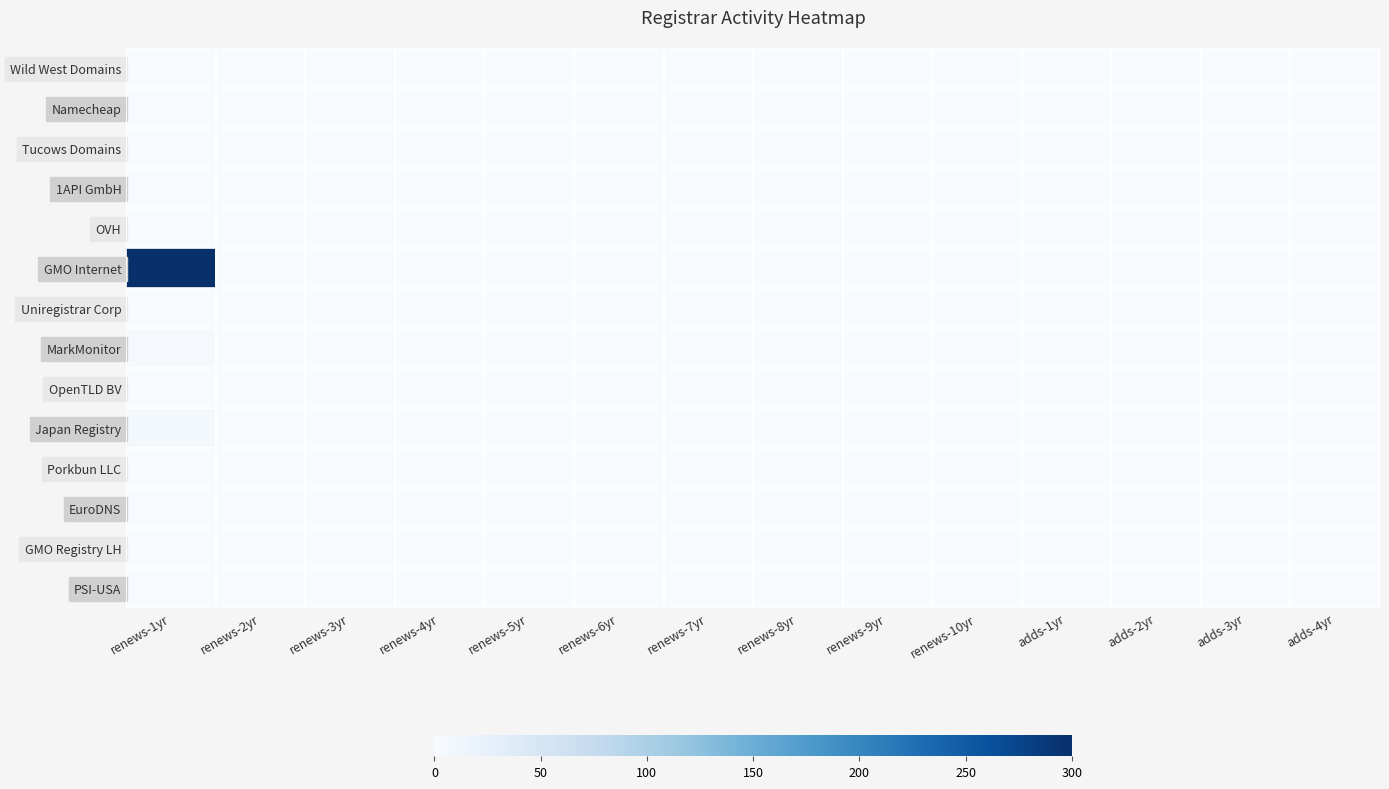

Reading left to right, transcribe all the data shown in this chart.

Wild West Domains: renews-1yr=0	renews-2yr=0	renews-3yr=0	renews-4yr=0	renews-5yr=0	renews-6yr=0	renews-7yr=0	renews-8yr=0	renews-9yr=0	renews-10yr=0	adds-1yr=0	adds-2yr=0	adds-3yr=0	adds-4yr=0
Namecheap: renews-1yr=0	renews-2yr=0	renews-3yr=0	renews-4yr=0	renews-5yr=0	renews-6yr=0	renews-7yr=0	renews-8yr=0	renews-9yr=0	renews-10yr=0	adds-1yr=0	adds-2yr=0	adds-3yr=0	adds-4yr=0
Tucows Domains: renews-1yr=1	renews-2yr=0	renews-3yr=0	renews-4yr=0	renews-5yr=0	renews-6yr=0	renews-7yr=0	renews-8yr=0	renews-9yr=0	renews-10yr=0	adds-1yr=0	adds-2yr=0	adds-3yr=0	adds-4yr=0
1API GmbH: renews-1yr=1	renews-2yr=0	renews-3yr=0	renews-4yr=0	renews-5yr=0	renews-6yr=0	renews-7yr=0	renews-8yr=0	renews-9yr=0	renews-10yr=0	adds-1yr=0	adds-2yr=0	adds-3yr=0	adds-4yr=0
OVH: renews-1yr=0	renews-2yr=0	renews-3yr=0	renews-4yr=0	renews-5yr=0	renews-6yr=0	renews-7yr=0	renews-8yr=0	renews-9yr=0	renews-10yr=0	adds-1yr=0	adds-2yr=0	adds-3yr=0	adds-4yr=0
GMO Internet: renews-1yr=300	renews-2yr=1	renews-3yr=1	renews-4yr=0	renews-5yr=0	renews-6yr=0	renews-7yr=0	renews-8yr=0	renews-9yr=0	renews-10yr=0	adds-1yr=0	adds-2yr=0	adds-3yr=0	adds-4yr=0
Uniregistrar Corp: renews-1yr=1	renews-2yr=0	renews-3yr=0	renews-4yr=0	renews-5yr=0	renews-6yr=0	renews-7yr=0	renews-8yr=0	renews-9yr=0	renews-10yr=0	adds-1yr=0	adds-2yr=0	adds-3yr=0	adds-4yr=0
MarkMonitor: renews-1yr=3	renews-2yr=0	renews-3yr=0	renews-4yr=0	renews-5yr=0	renews-6yr=0	renews-7yr=0	renews-8yr=0	renews-9yr=0	renews-10yr=0	adds-1yr=0	adds-2yr=0	adds-3yr=0	adds-4yr=0
OpenTLD BV: renews-1yr=0	renews-2yr=0	renews-3yr=0	renews-4yr=0	renews-5yr=0	renews-6yr=0	renews-7yr=0	renews-8yr=0	renews-9yr=0	renews-10yr=0	adds-1yr=0	adds-2yr=0	adds-3yr=0	adds-4yr=0
Japan Registry: renews-1yr=5	renews-2yr=0	renews-3yr=0	renews-4yr=0	renews-5yr=0	renews-6yr=0	renews-7yr=0	renews-8yr=0	renews-9yr=0	renews-10yr=0	adds-1yr=0	adds-2yr=0	adds-3yr=0	adds-4yr=0
Porkbun LLC: renews-1yr=0	renews-2yr=0	renews-3yr=0	renews-4yr=0	renews-5yr=0	renews-6yr=0	renews-7yr=0	renews-8yr=0	renews-9yr=0	renews-10yr=0	adds-1yr=0	adds-2yr=0	adds-3yr=0	adds-4yr=0
EuroDNS: renews-1yr=0	renews-2yr=0	renews-3yr=0	renews-4yr=0	renews-5yr=0	renews-6yr=0	renews-7yr=0	renews-8yr=0	renews-9yr=0	renews-10yr=0	adds-1yr=0	adds-2yr=0	adds-3yr=0	adds-4yr=0
GMO Registry LH: renews-1yr=0	renews-2yr=0	renews-3yr=0	renews-4yr=0	renews-5yr=0	renews-6yr=0	renews-7yr=0	renews-8yr=0	renews-9yr=0	renews-10yr=0	adds-1yr=0	adds-2yr=0	adds-3yr=0	adds-4yr=0
PSI-USA: renews-1yr=0	renews-2yr=0	renews-3yr=0	renews-4yr=0	renews-5yr=0	renews-6yr=0	renews-7yr=0	renews-8yr=0	renews-9yr=0	renews-10yr=0	adds-1yr=0	adds-2yr=0	adds-3yr=0	adds-4yr=0